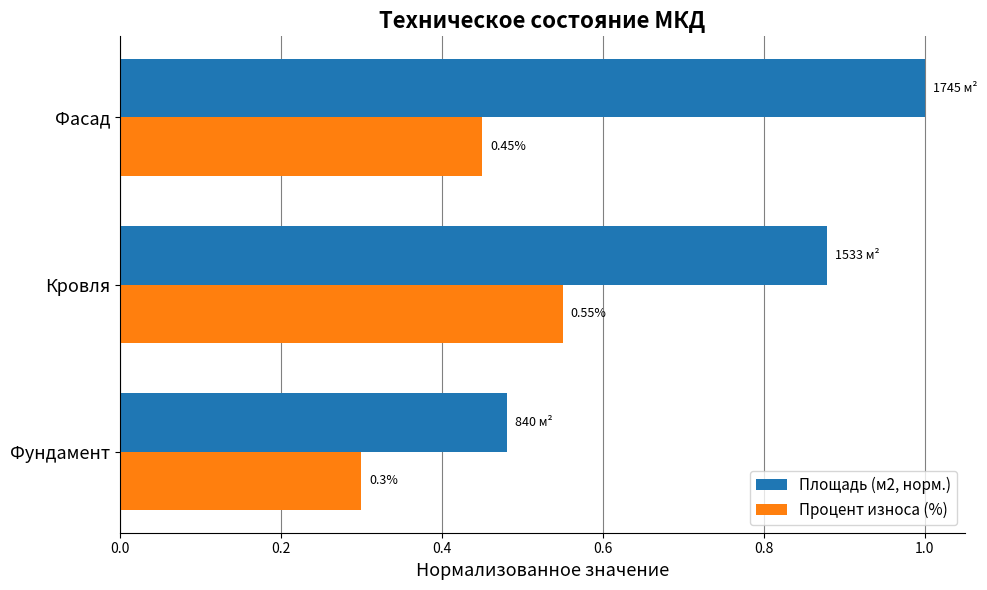

Which series has the largest total across all categories?

Площадь (м2, норм.)